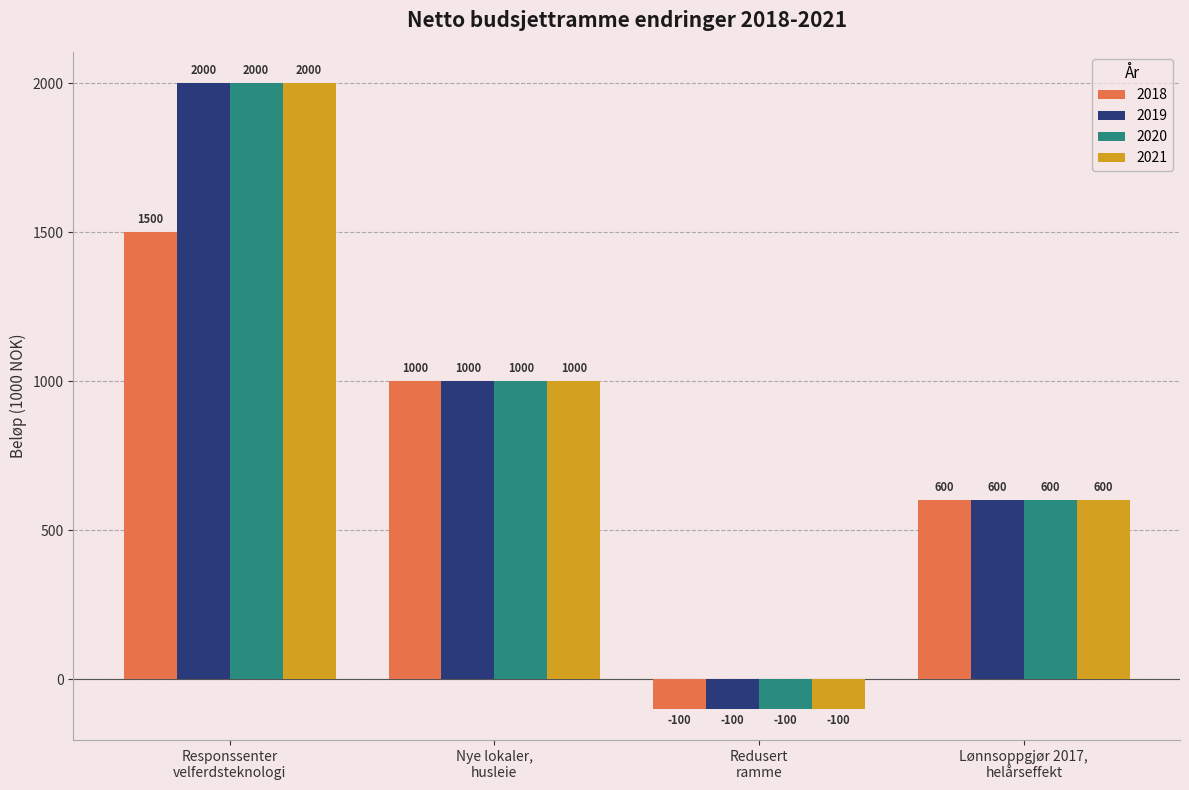

Count the 2021 values in the range 600 to 2000.

3